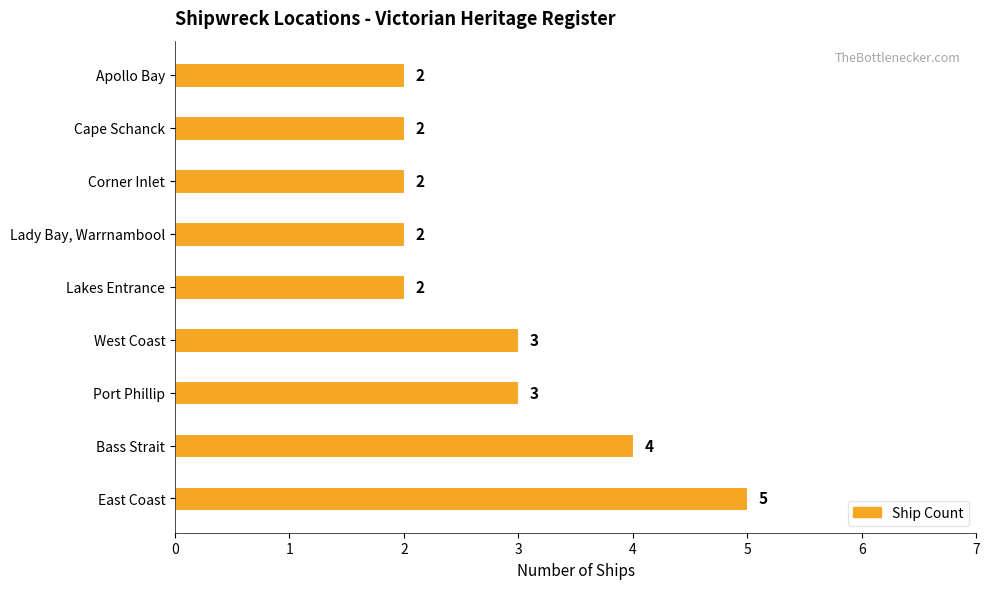

How many series are shown in this chart?

1